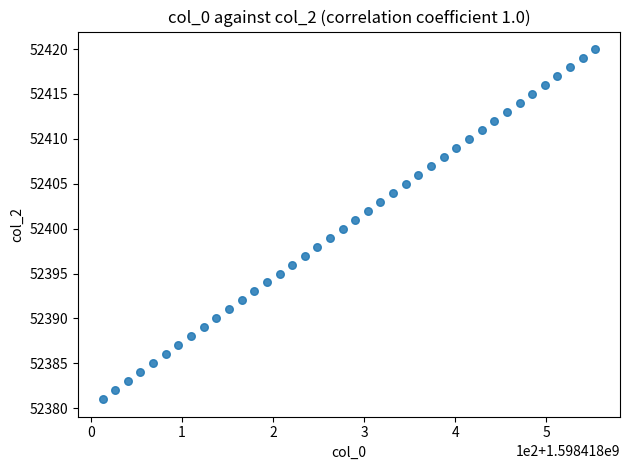

What is the range of Y values (max minus min)?

39